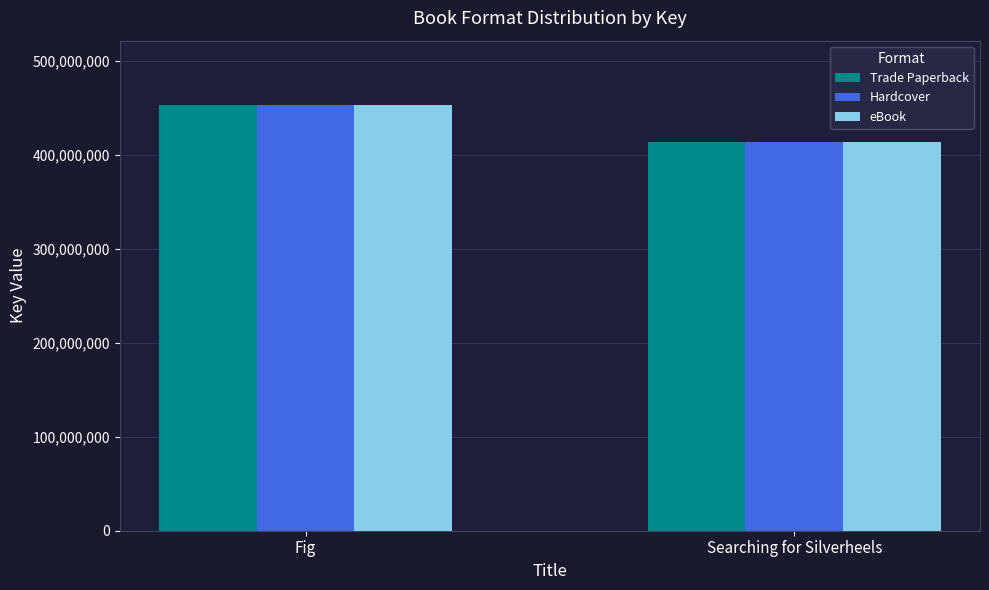

What is the sum of all Hardcover values?

866405422